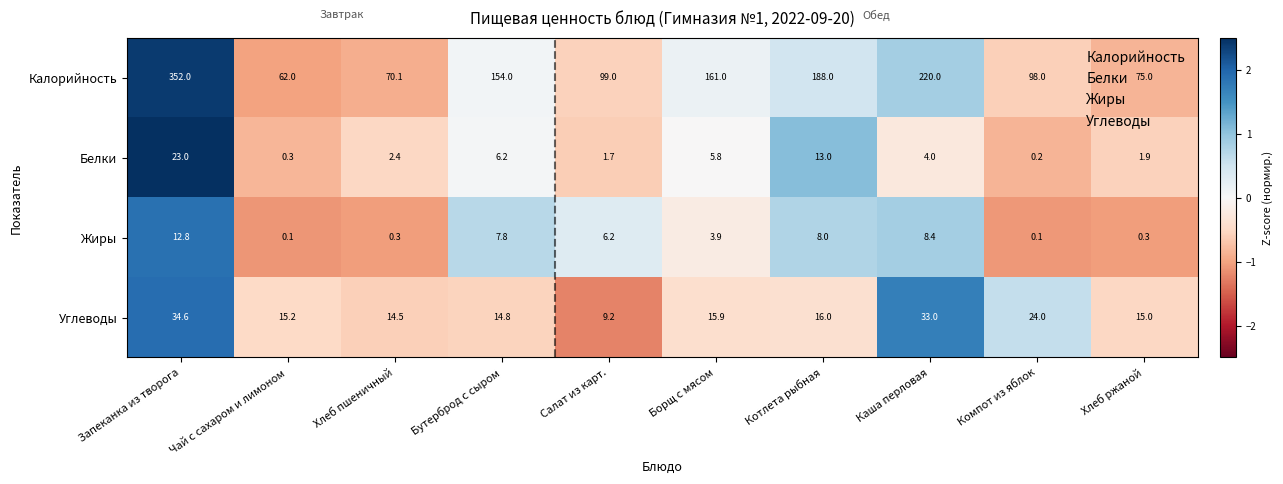

How many data points does each series have?

10